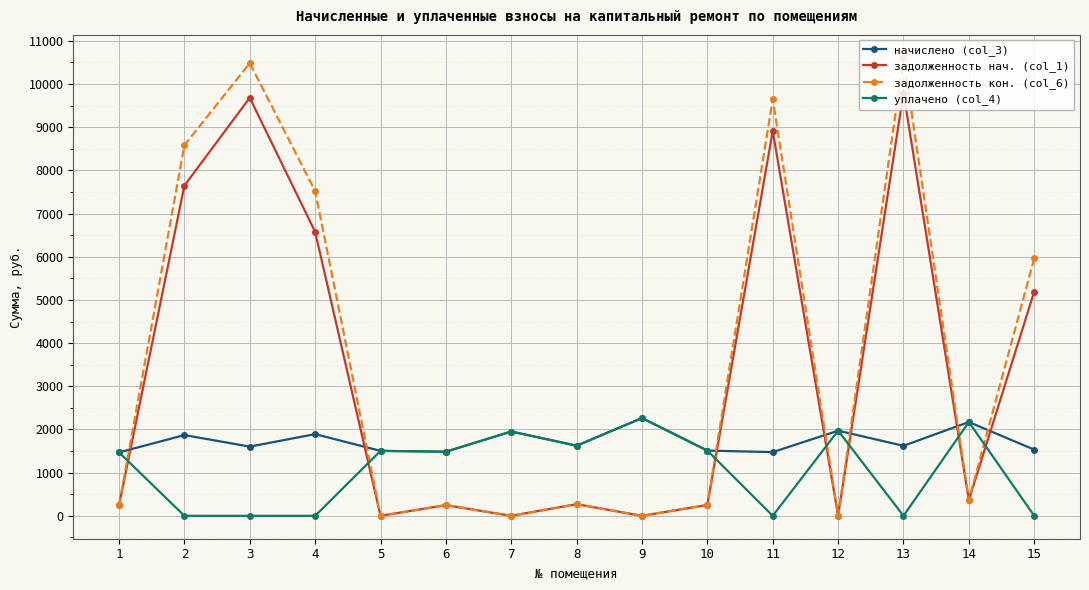

What is the maximum value shown in the chart?

10608.2